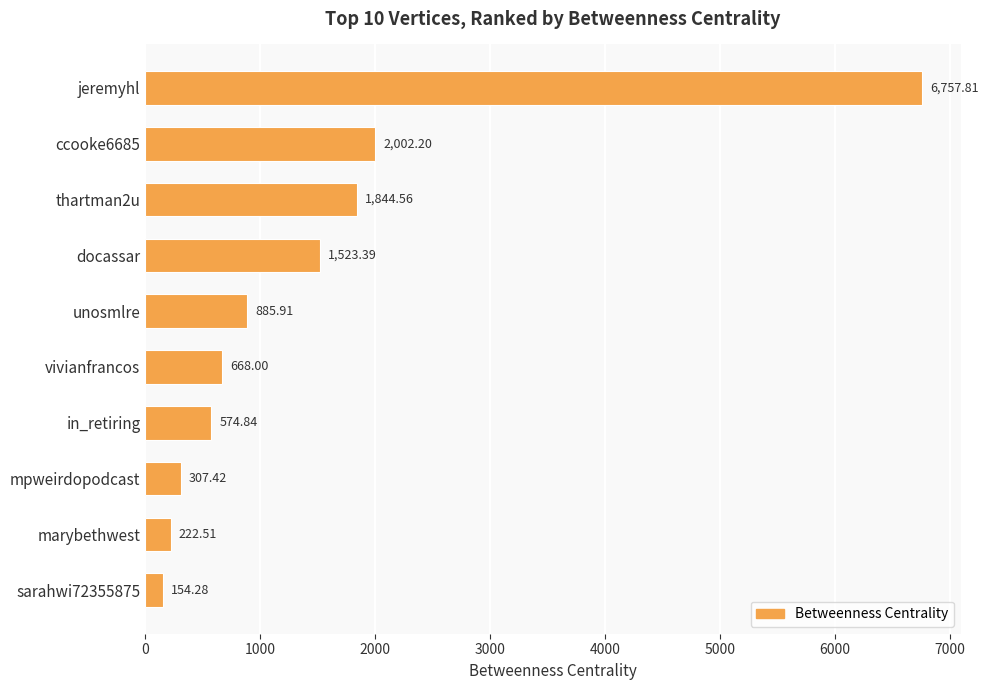

Does the chart contain any negative values?

No